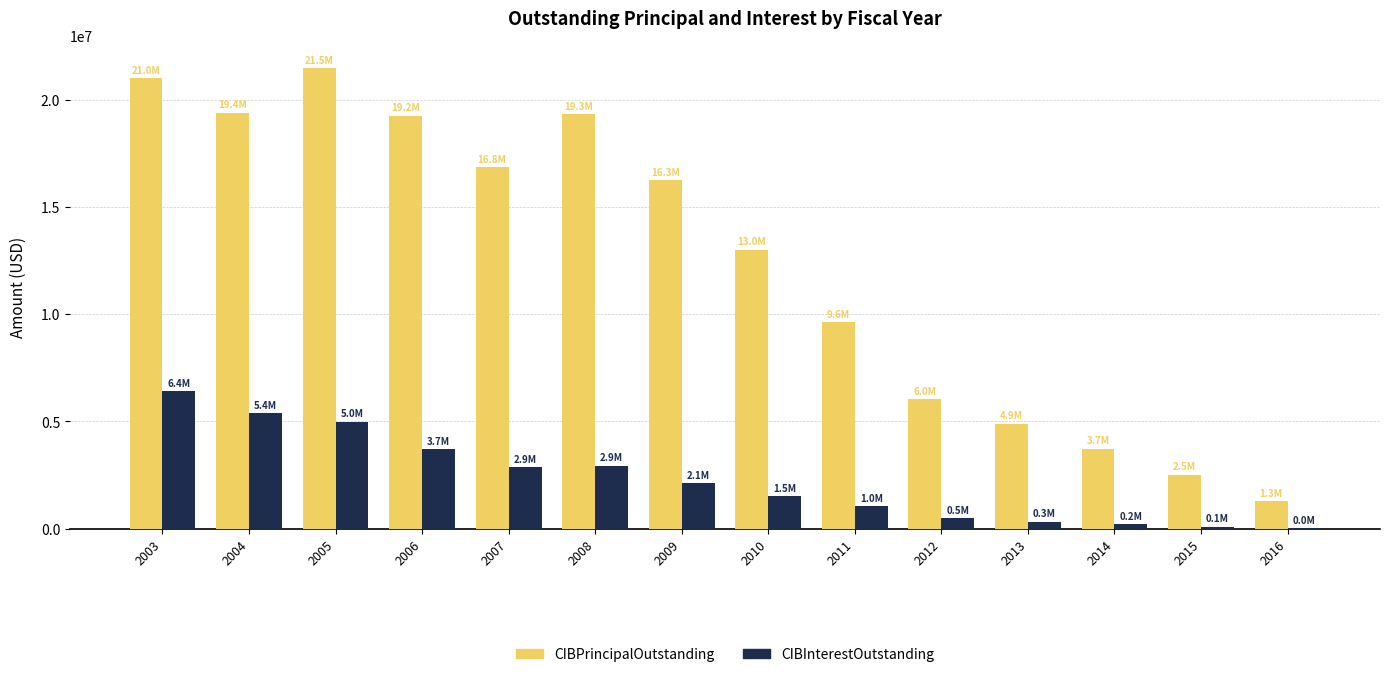

What is the maximum value shown in the chart?

21475000.0